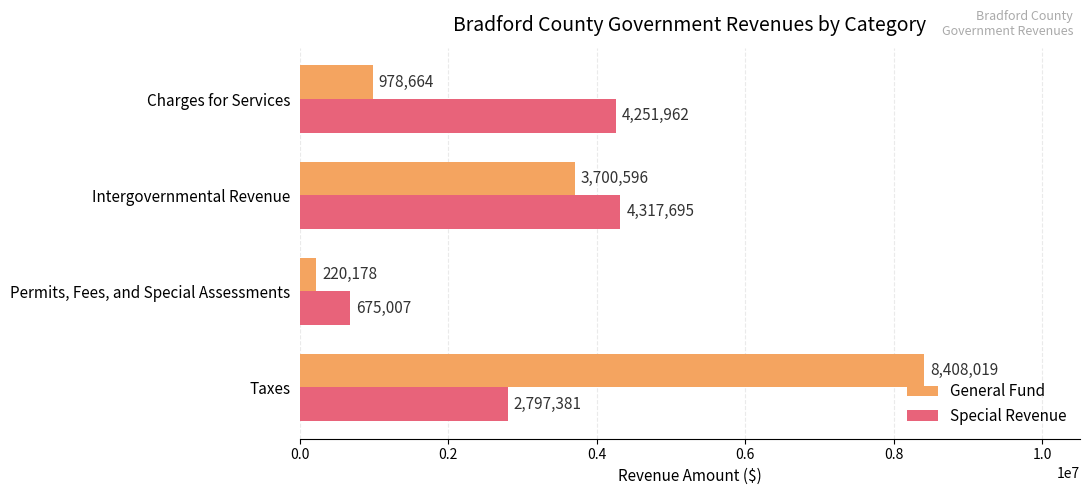

What is the difference between the maximum and minimum values in the Special Revenue series?

3642688